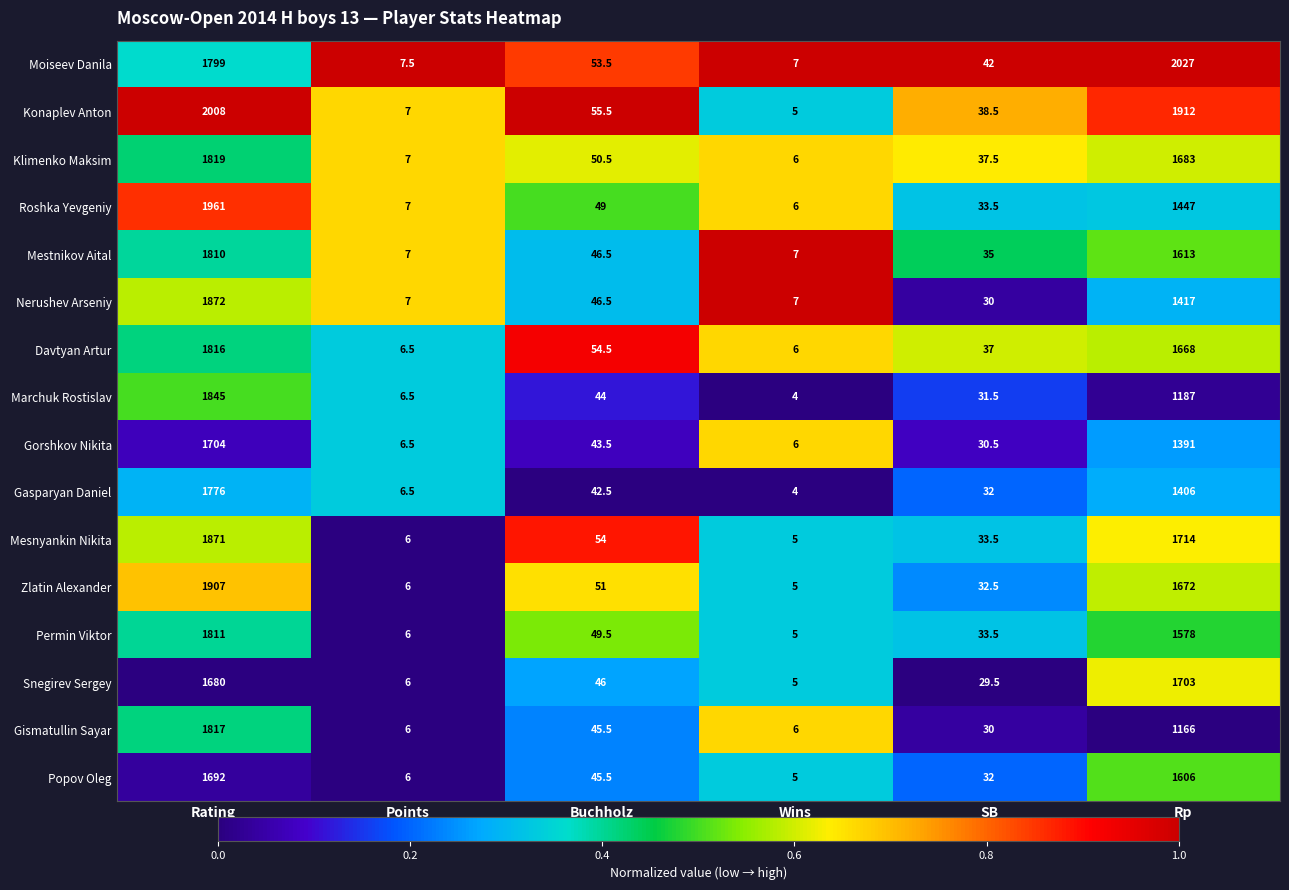

The value of Nerushev Arseniy at Rating is 1119.4. True or false?

False